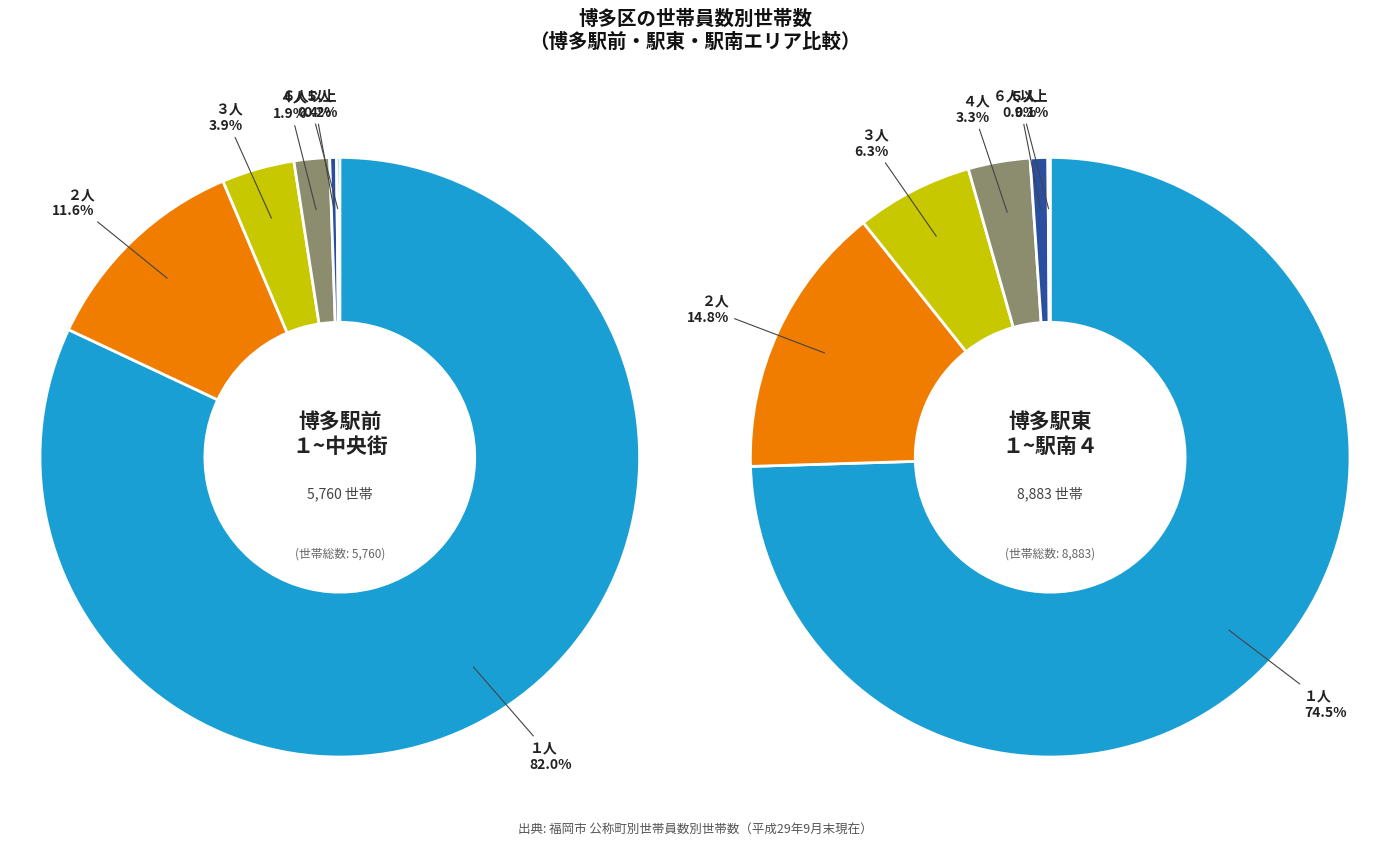

How many segments does this pie chart have?

12